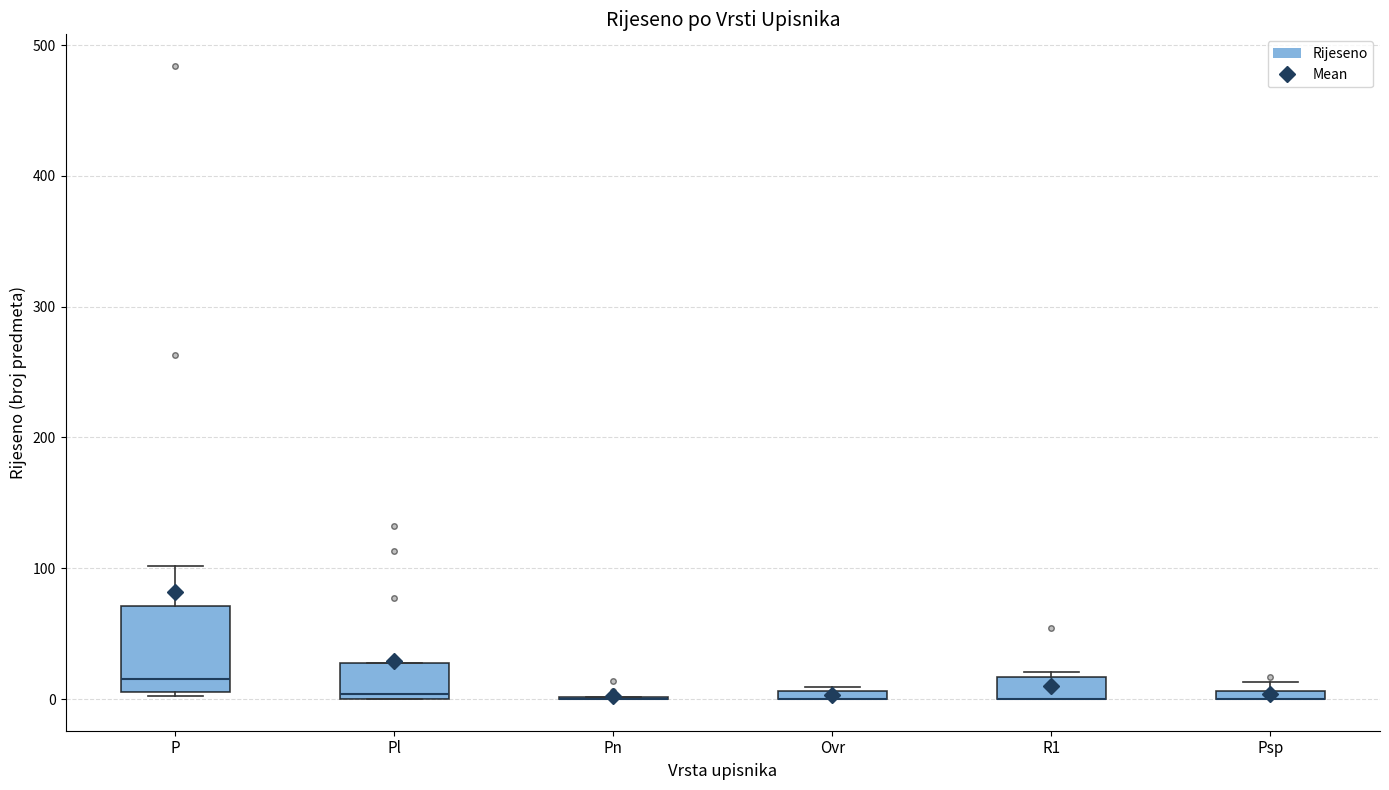

Where is the upper edge of the box for P on the y-axis? The values are not printed on the chart, so give them approximately, as read against the axis.

70